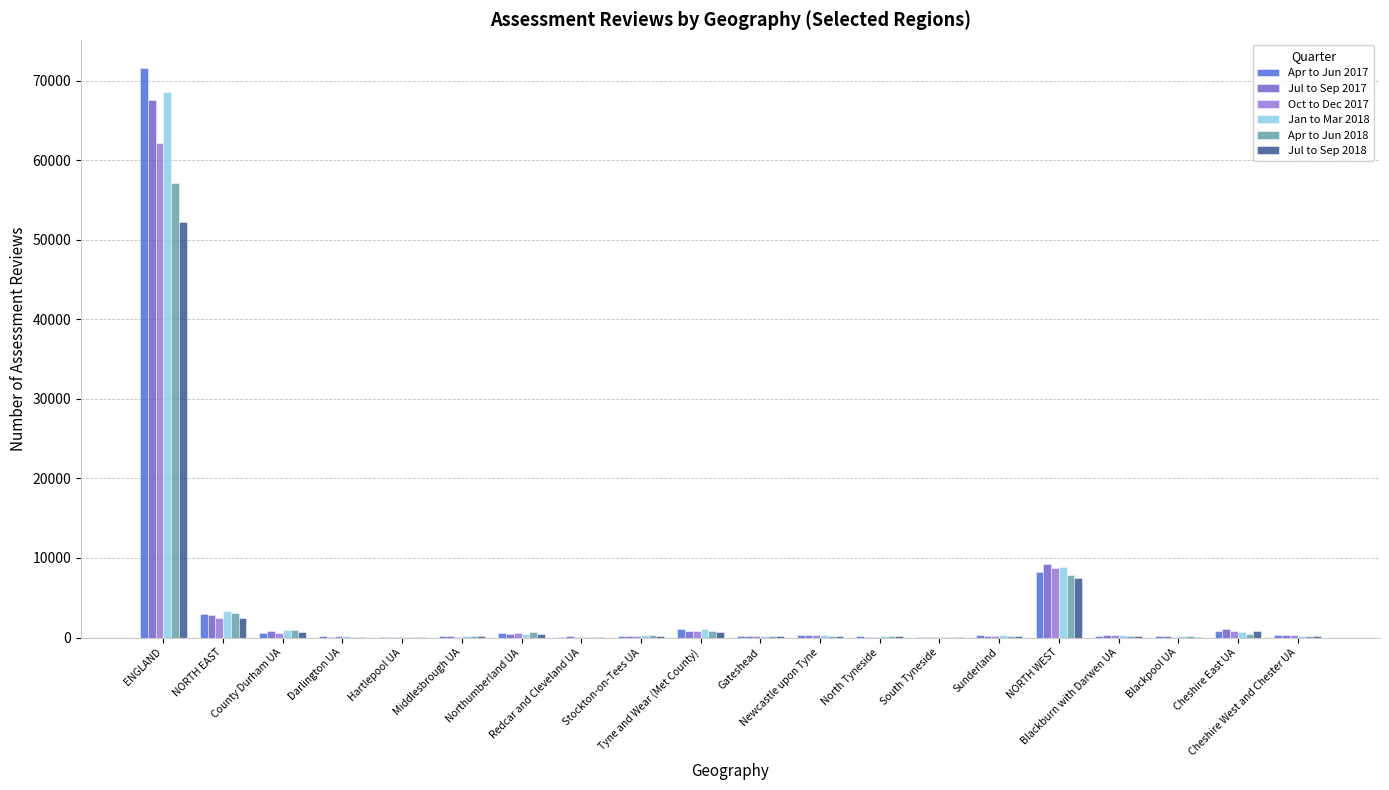

What is the label of the 14th bar from the right?

Northumberland UA